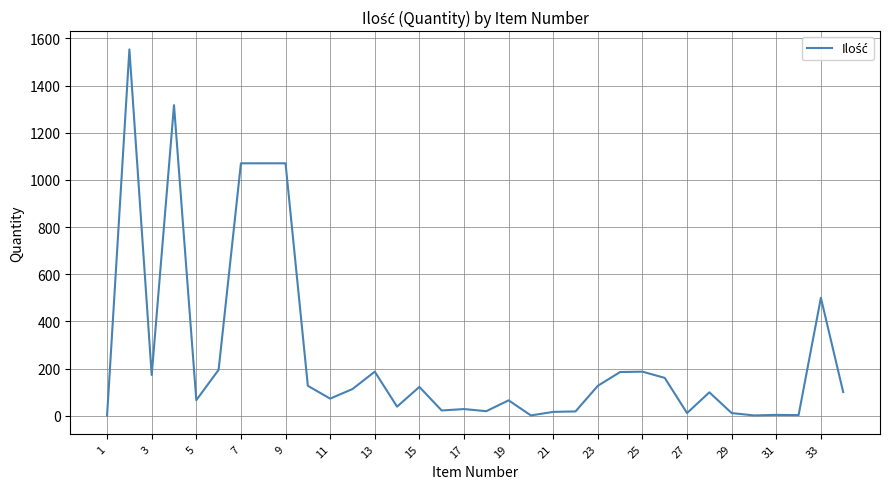

What is the difference between the maximum and minimum values?

1552.7